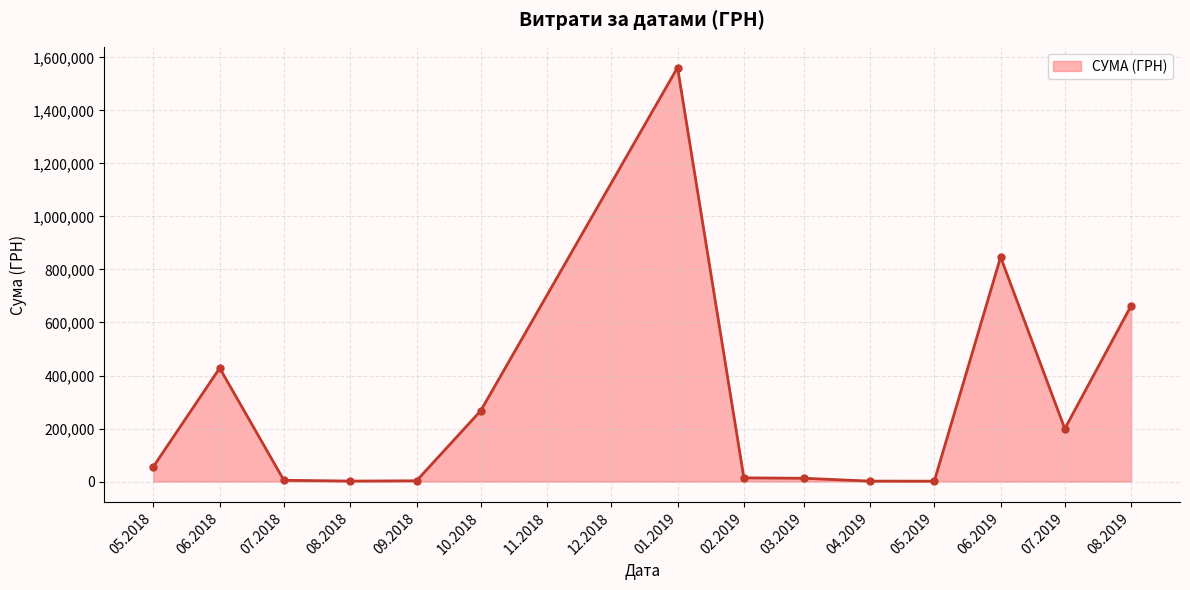

How many data points does each series have?

14